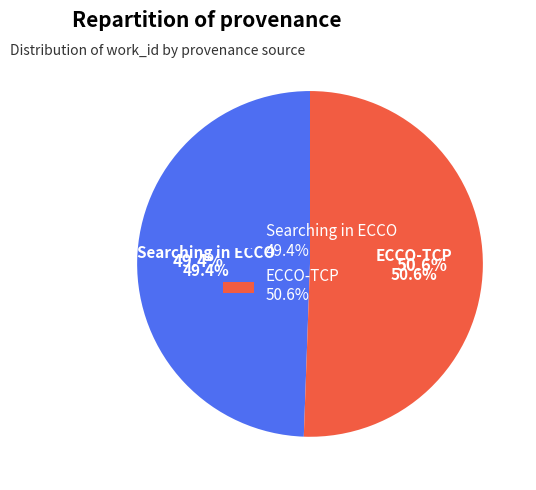

How many slices are in this pie chart?

2